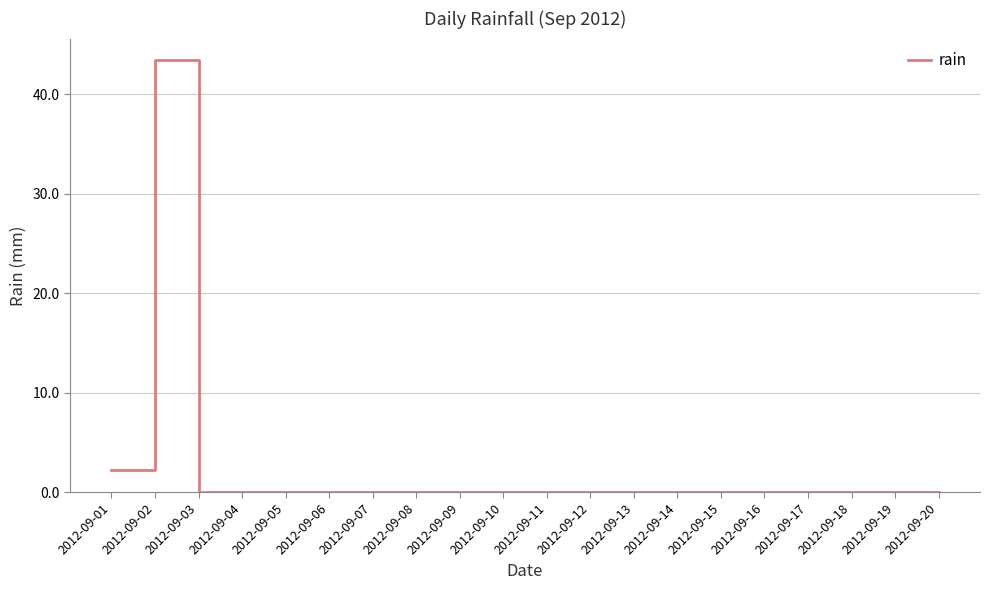

What is the average value?

2.3